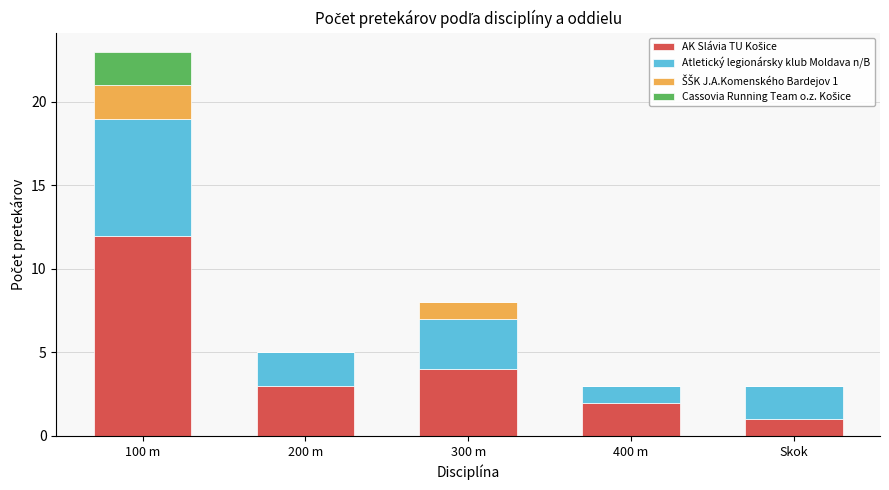

At which category is the sum across all series the highest?

100 m